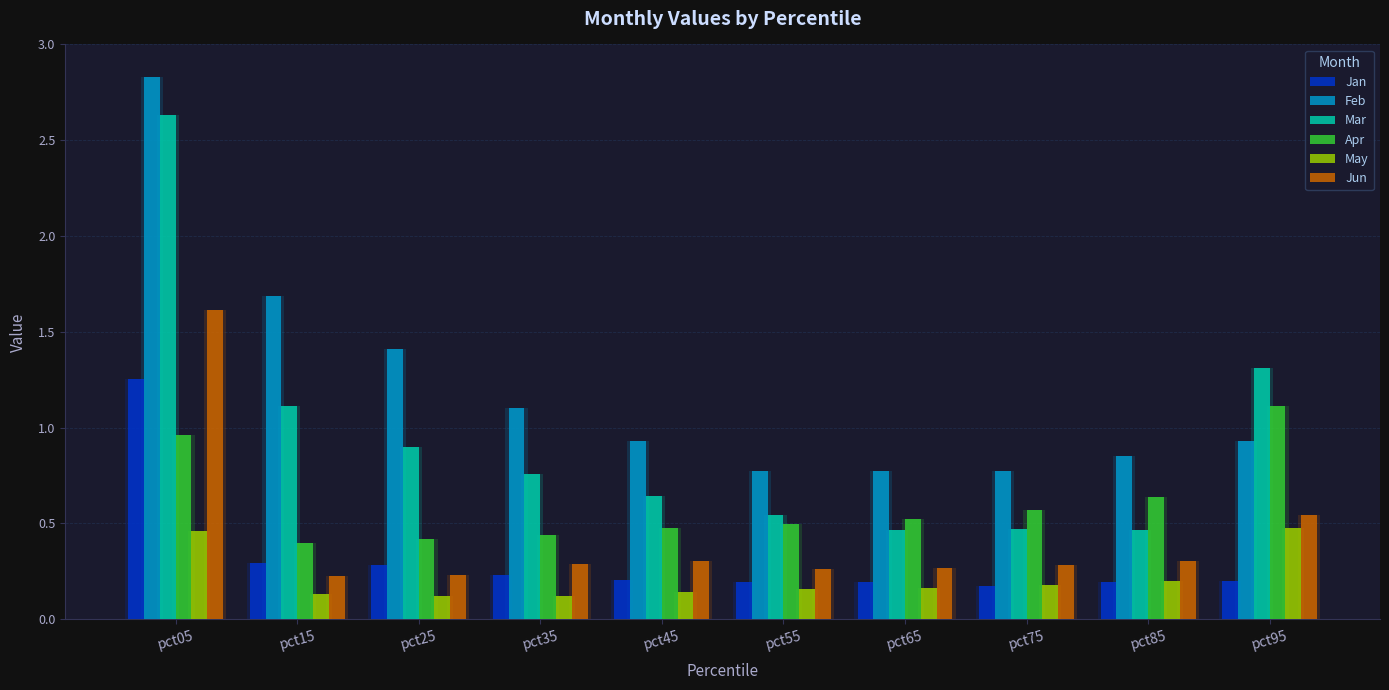

Reading left to right, what are all the values shown in this chart?

Jan: pct05=1.3	pct15=0.3	pct25=0.3	pct35=0.2	pct45=0.2	pct55=0.2	pct65=0.2	pct75=0.2	pct85=0.2	pct95=0.2
Feb: pct05=2.8	pct15=1.7	pct25=1.4	pct35=1.1	pct45=0.9	pct55=0.8	pct65=0.8	pct75=0.8	pct85=0.9	pct95=0.9
Mar: pct05=2.6	pct15=1.1	pct25=0.9	pct35=0.8	pct45=0.6	pct55=0.5	pct65=0.5	pct75=0.5	pct85=0.5	pct95=1.3
Apr: pct05=1.0	pct15=0.4	pct25=0.4	pct35=0.4	pct45=0.5	pct55=0.5	pct65=0.5	pct75=0.6	pct85=0.6	pct95=1.1
May: pct05=0.5	pct15=0.1	pct25=0.1	pct35=0.1	pct45=0.1	pct55=0.2	pct65=0.2	pct75=0.2	pct85=0.2	pct95=0.5
Jun: pct05=1.6	pct15=0.2	pct25=0.2	pct35=0.3	pct45=0.3	pct55=0.3	pct65=0.3	pct75=0.3	pct85=0.3	pct95=0.5